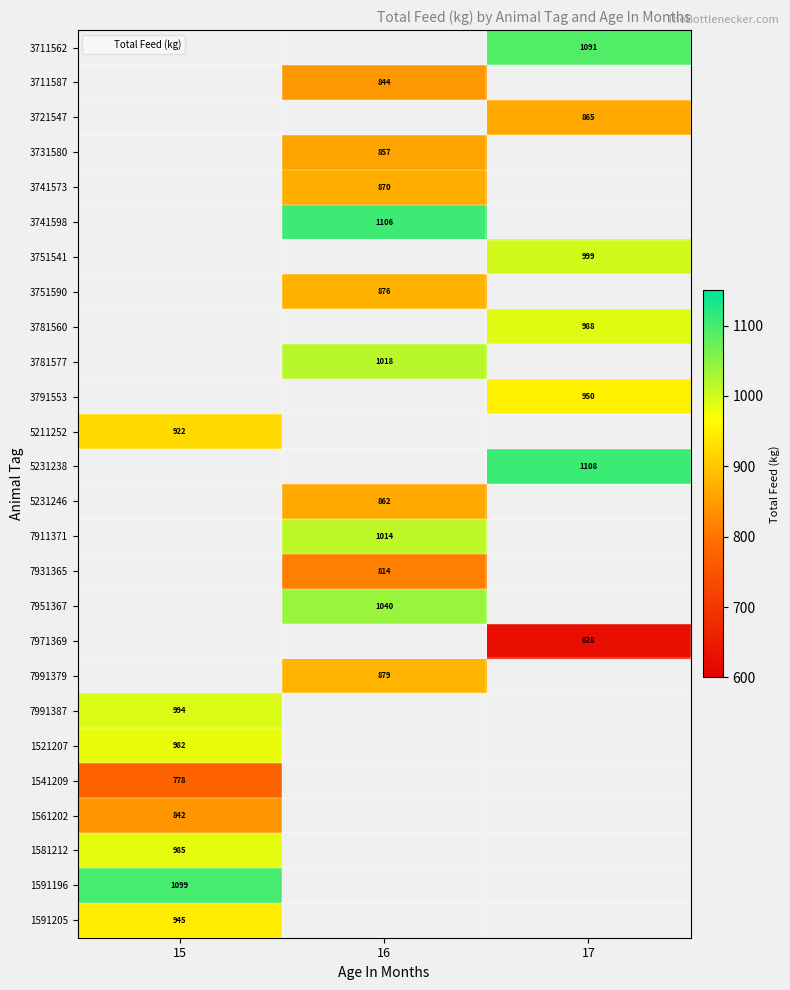

Which category has the lowest value across all series?

17